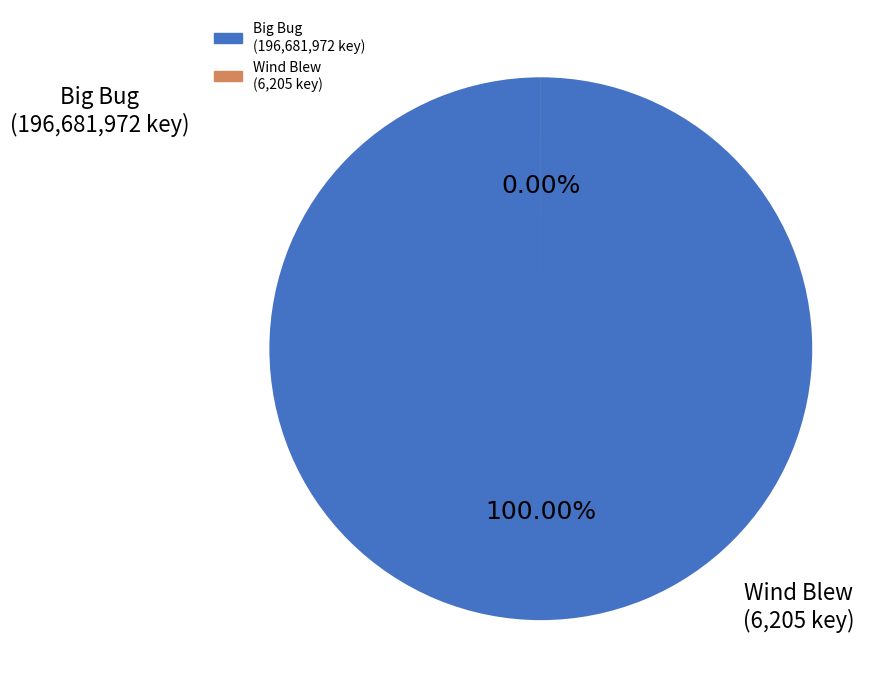

What is the majority slice?

Big Bug (196681972)